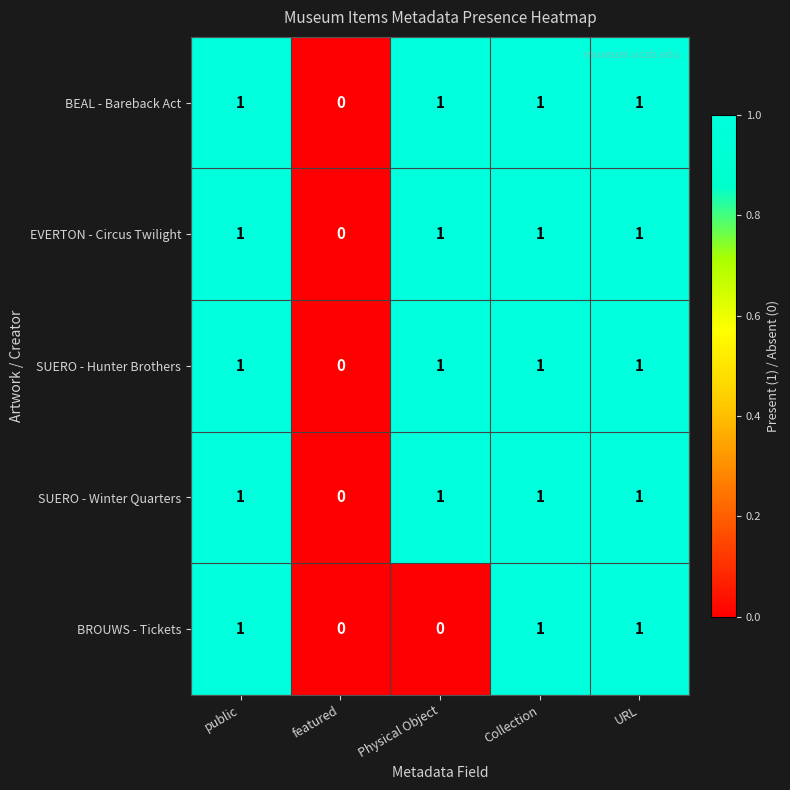

What is the total value across all series at URL?

5